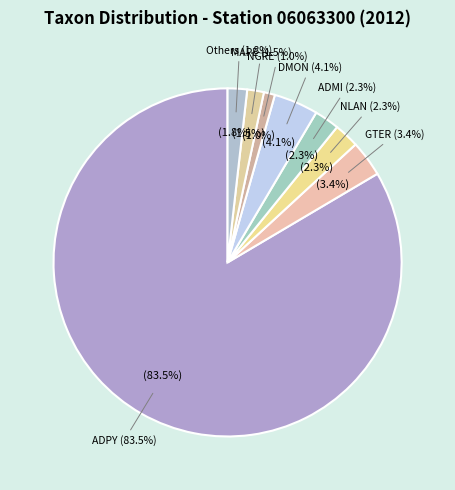

To the nearest percent, what is the difference between the MAPE and NLAN slice percentages?

1%